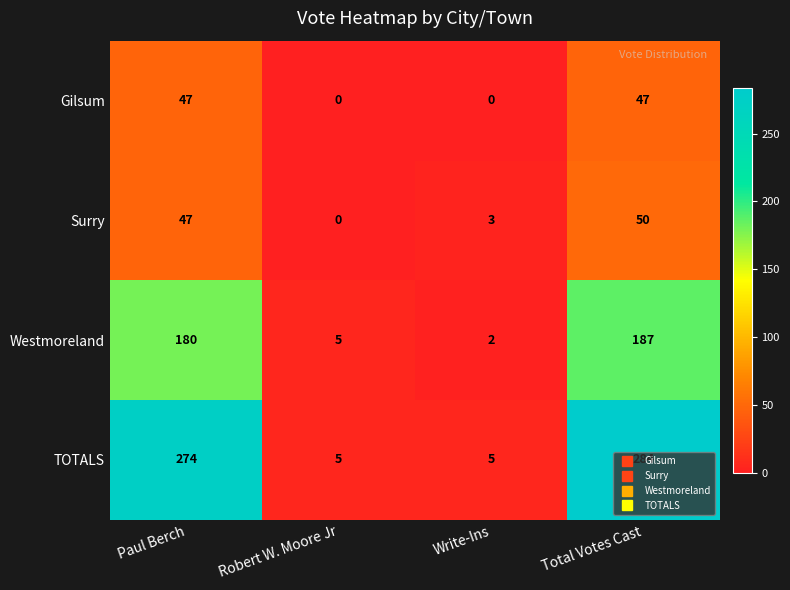

Is it true that Gilsum equals 33 at Total Votes Cast?

False